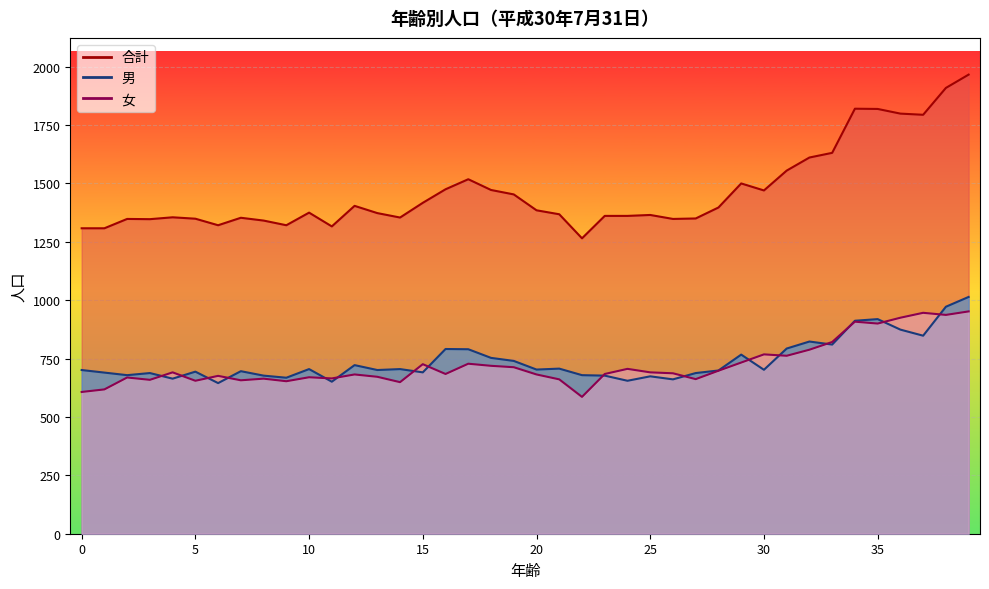

Rank the series by their maximum value, from lowest to highest.

女, 男, 合計